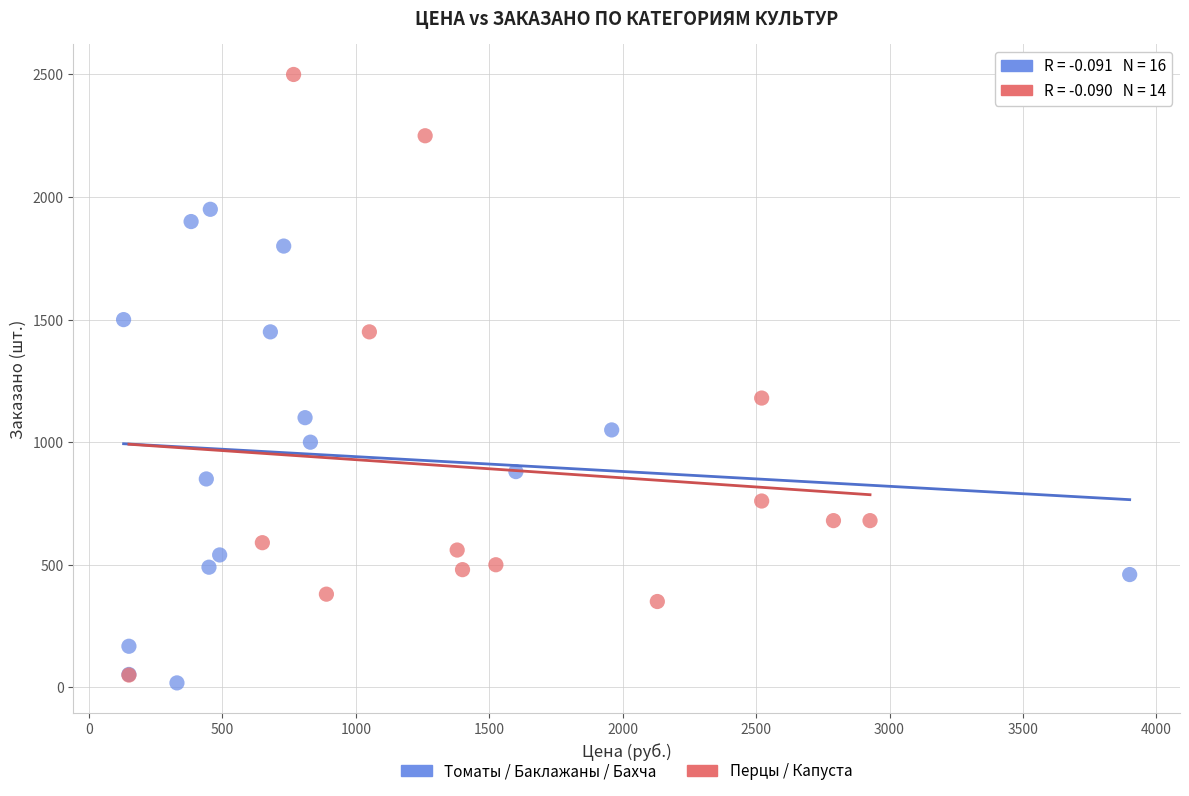

Which series reaches the maximum Y coordinate?

Перцы / Капуста